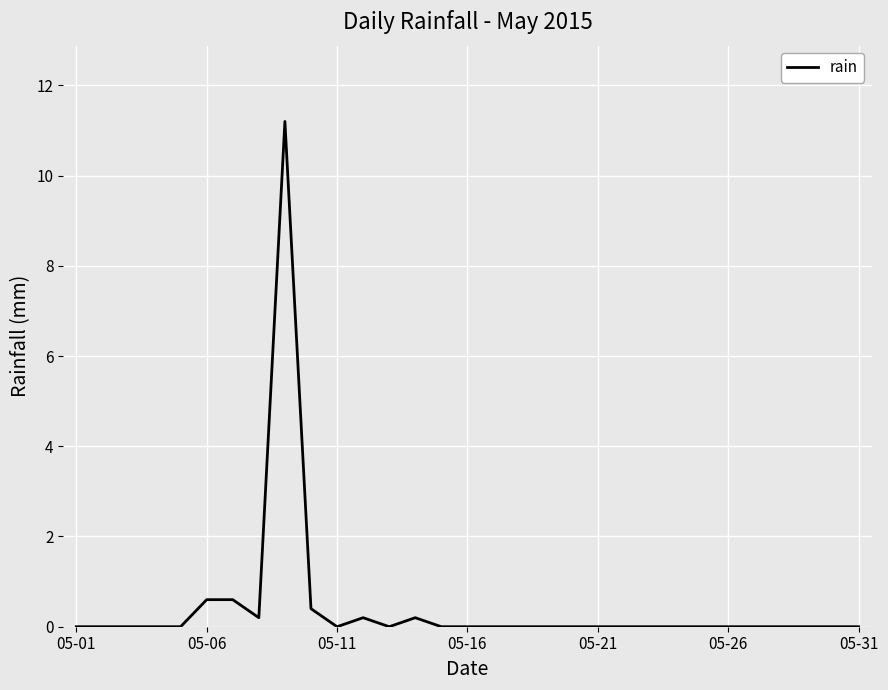

What is the greatest value displayed?

11.2